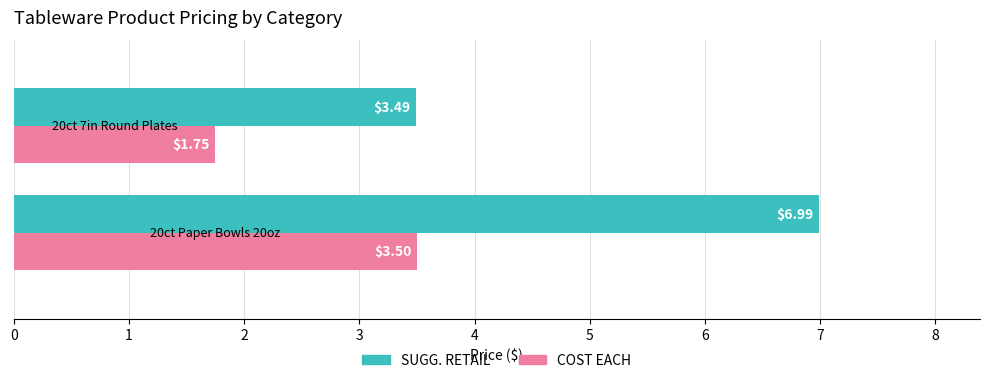

Rank the series by their maximum value, from lowest to highest.

COST EACH, SUGG. RETAIL